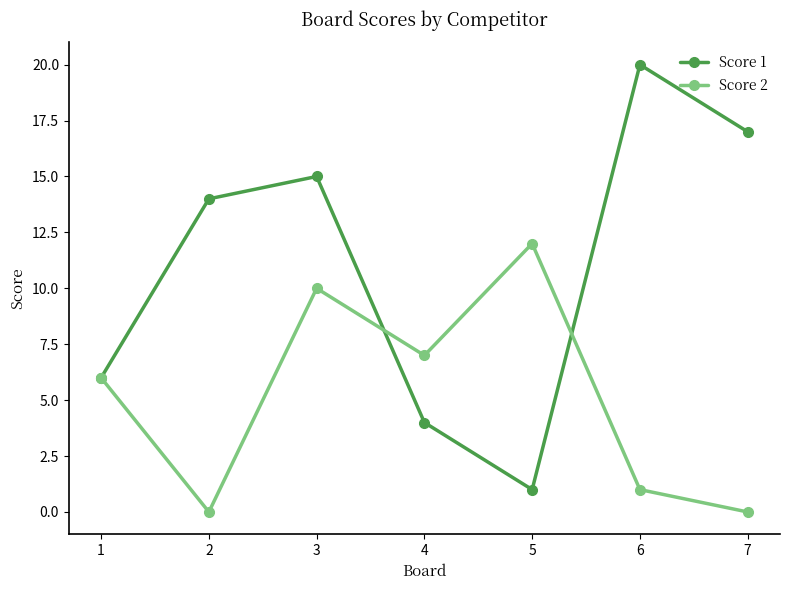

In Score 1, how many points are higher than both neighbors (excluding endpoints)?

2